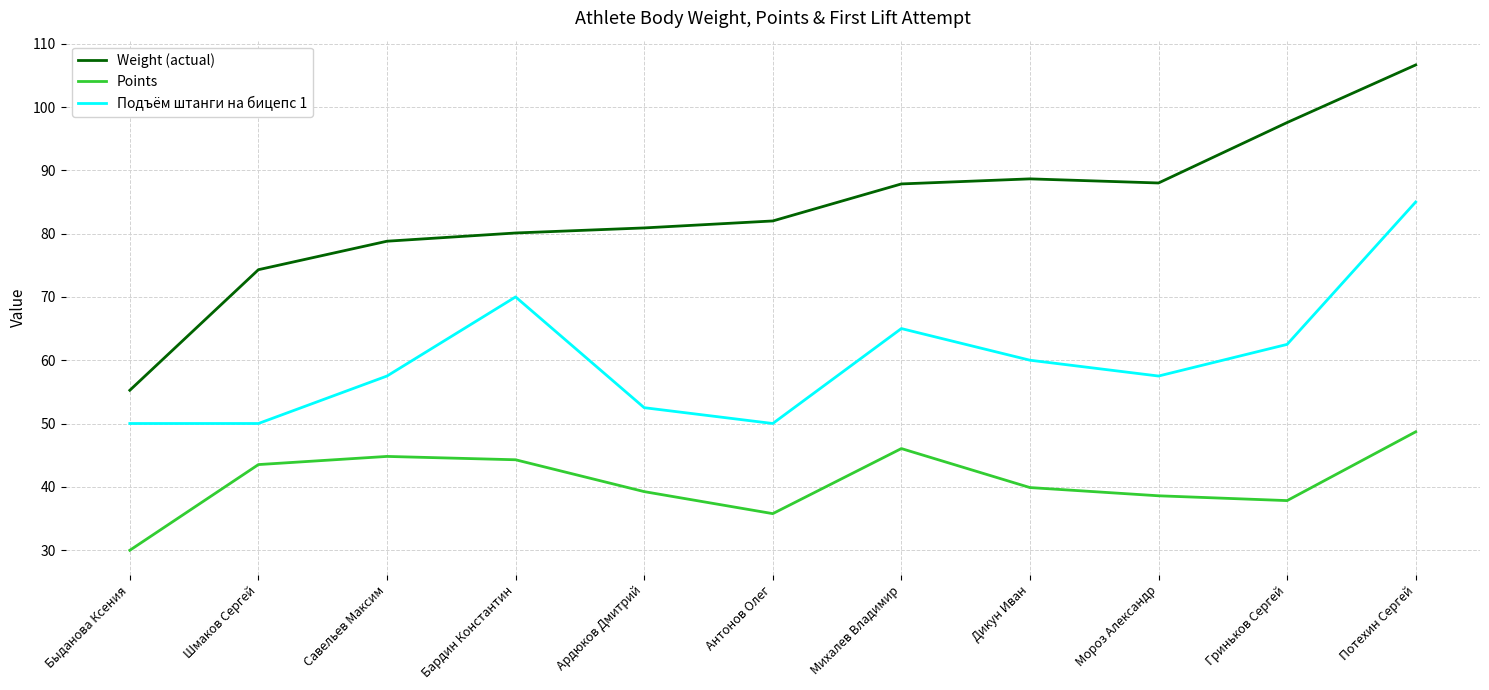

What are all the series names shown in the legend?

Weight (actual), Points, Подъём штанги на бицепс 1